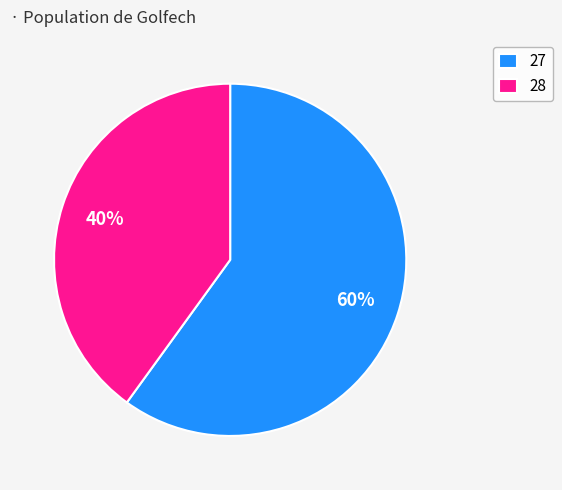

True or false: 28 accounts for 2% of the total.

False